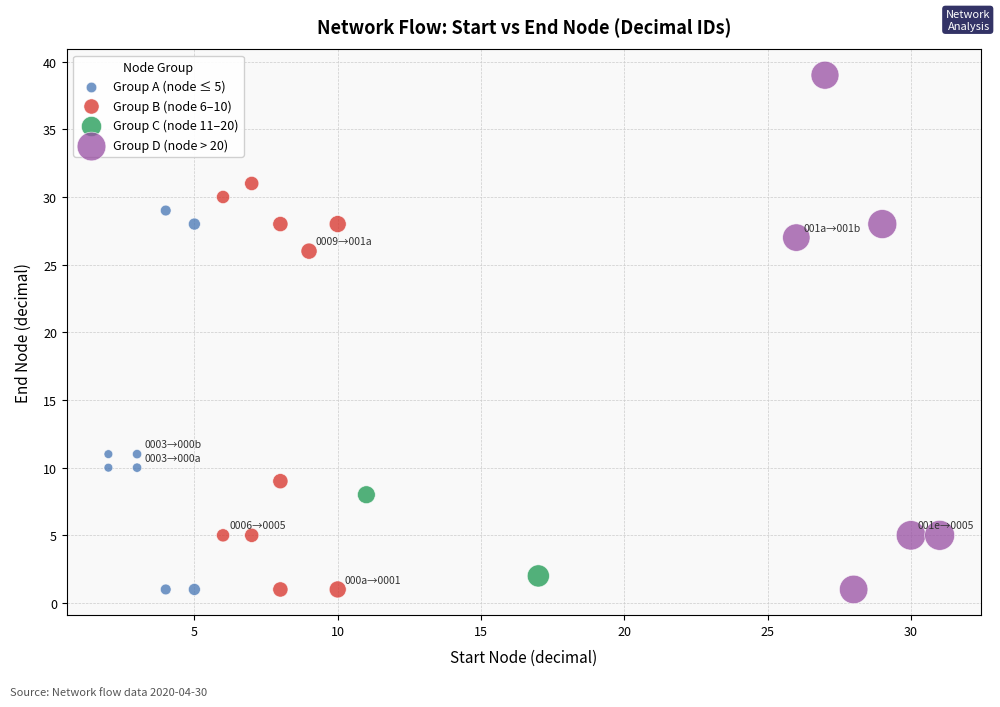

Which series reaches the maximum Y coordinate?

Group D (node > 20)